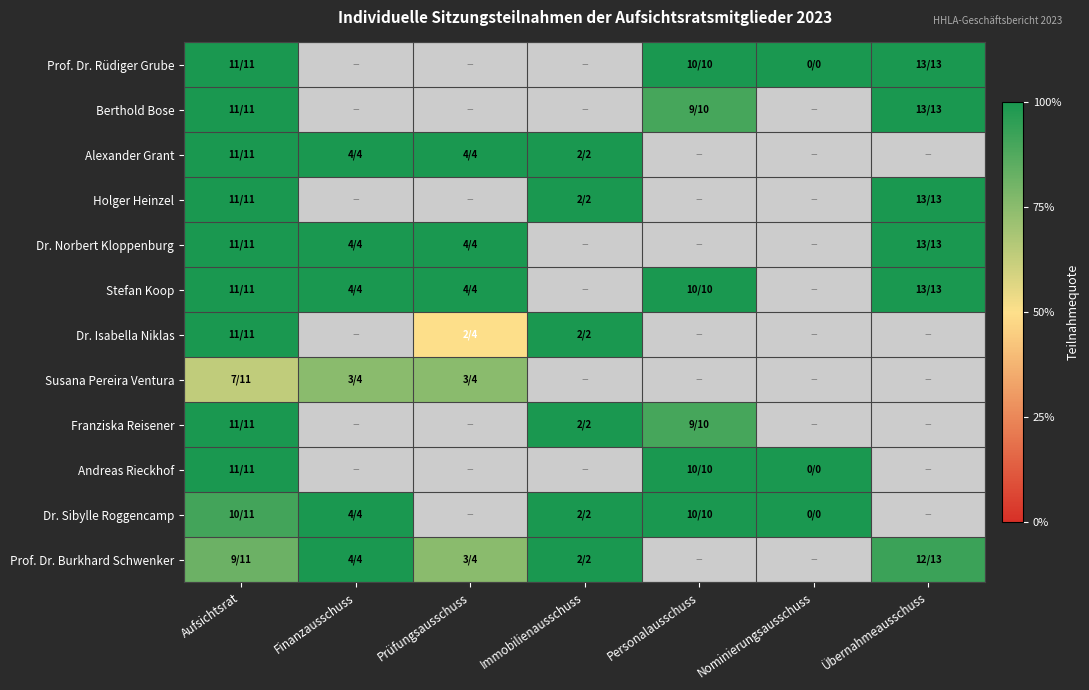

The value of Dr. Isabella Niklas at Prüfungsausschuss is 0.5. True or false?

True